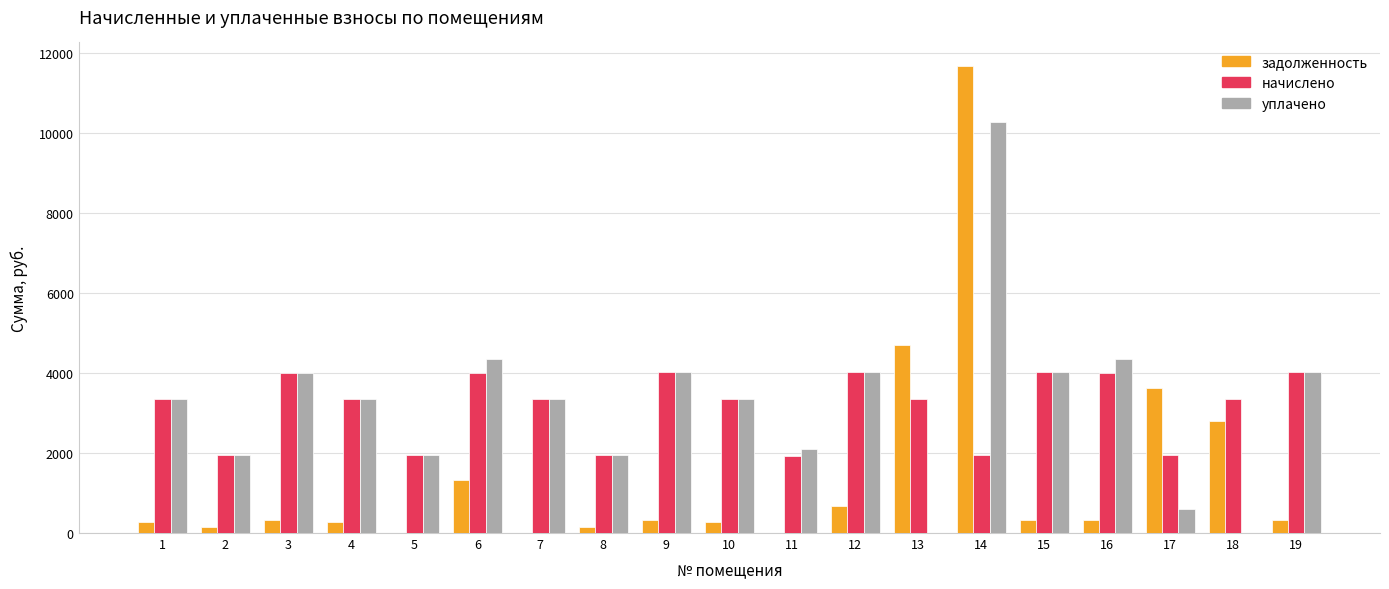

What is the sum of the начислено values at 13 and 7?

6697.7